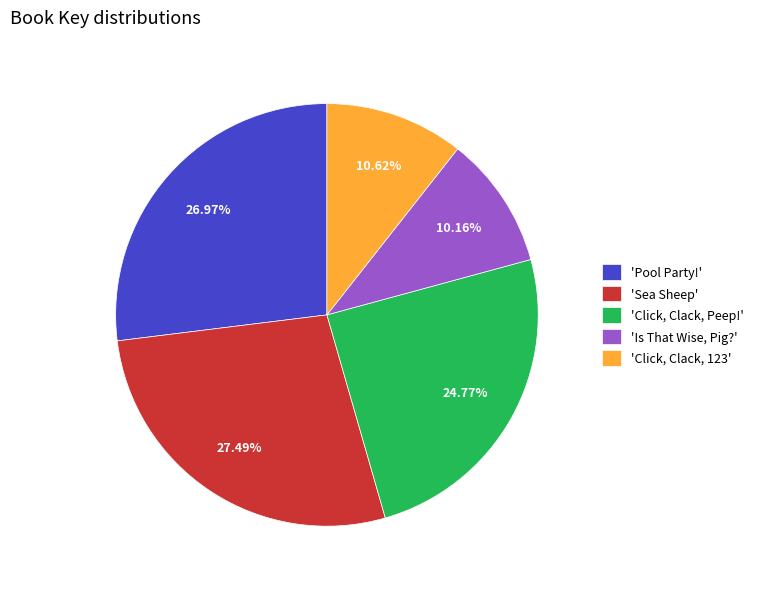

Which category has the biggest portion of the pie?

'Sea Sheep'